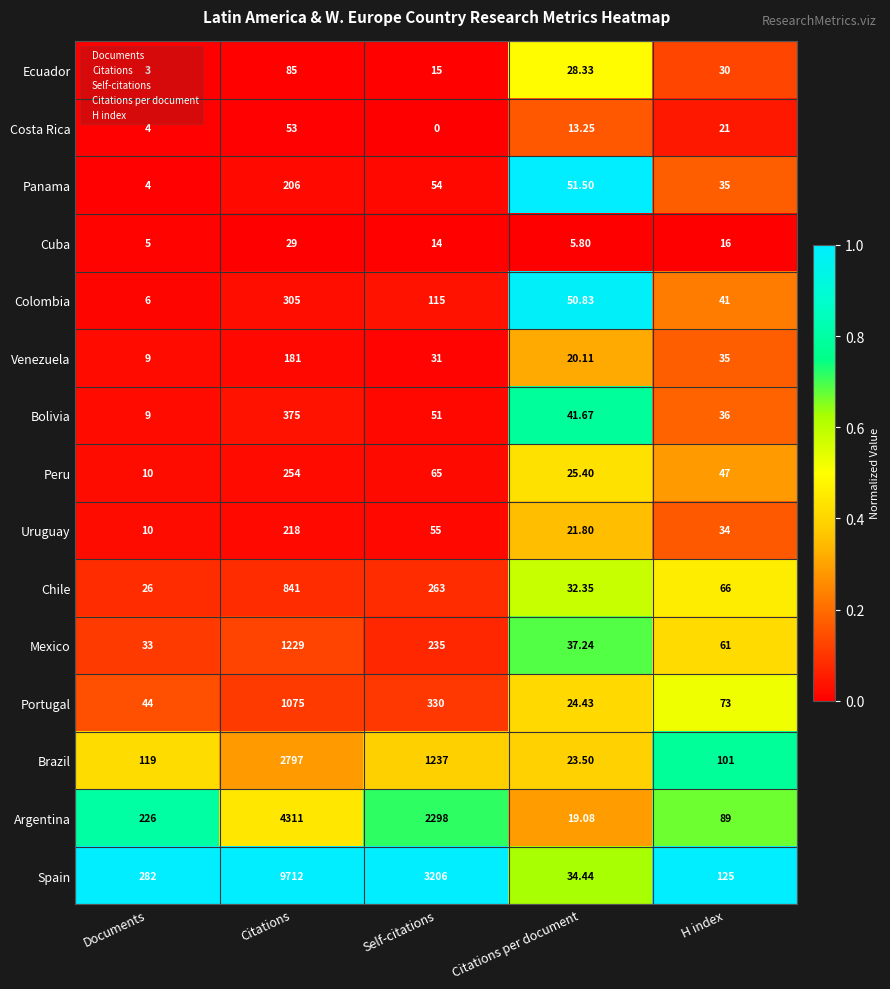

Rank the series by their maximum value, from lowest to highest.

Cuba, Costa Rica, Ecuador, Venezuela, Panama, Uruguay, Peru, Colombia, Bolivia, Chile, Portugal, Mexico, Brazil, Argentina, Spain